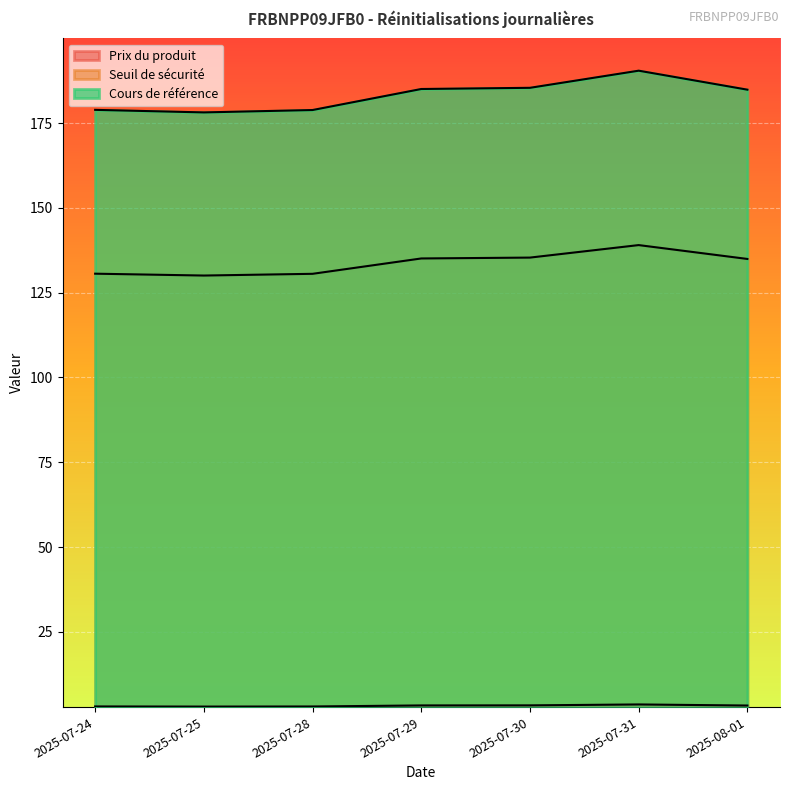

The Prix du produit series shows 4.3 at 2025-07-25. True or false?

False